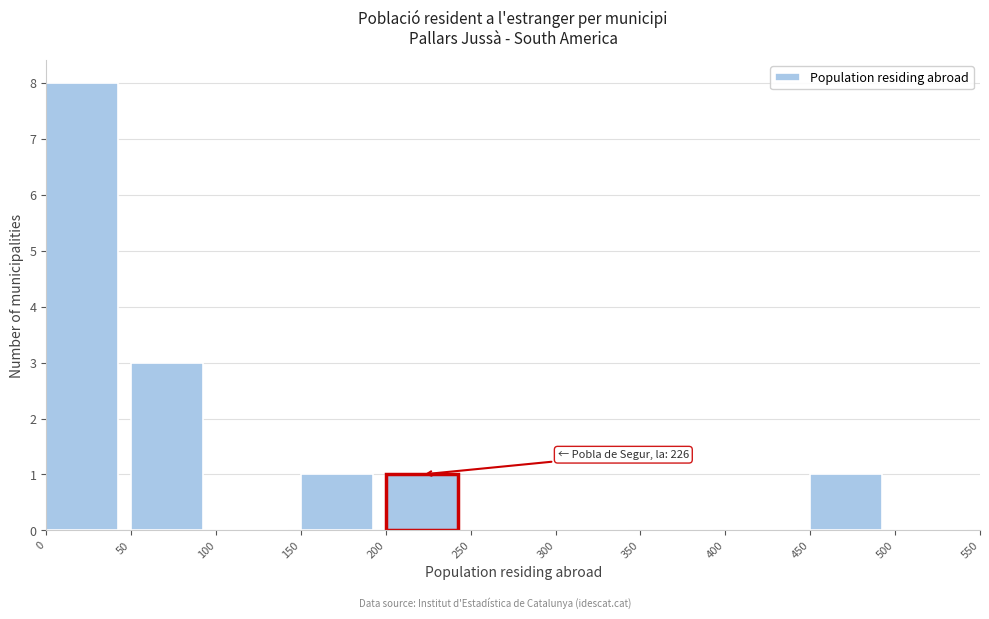

Which range on the x-axis has the tallest bar?

0 to 50